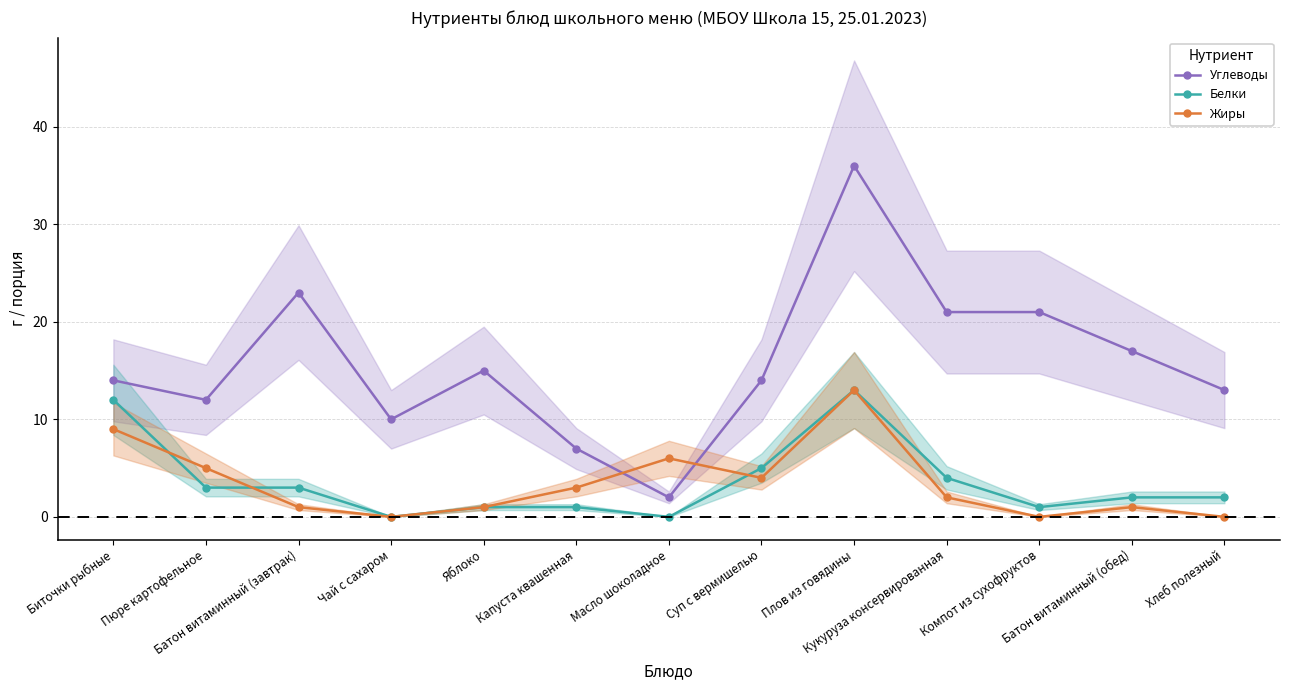

True or false: Белки has more than 0 interior local peaks.

True